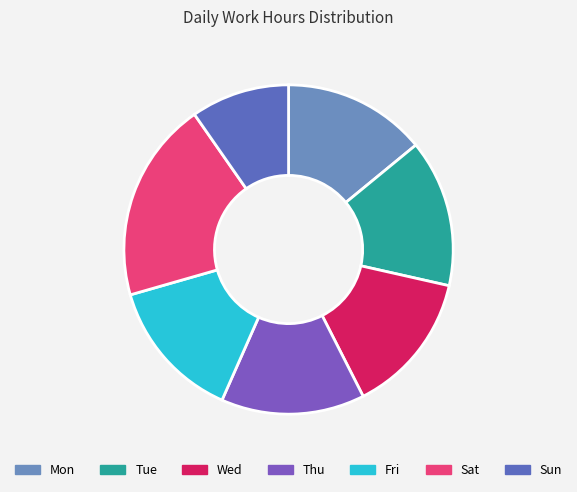

The Fri slice represents 14% of the pie. True or false?

True